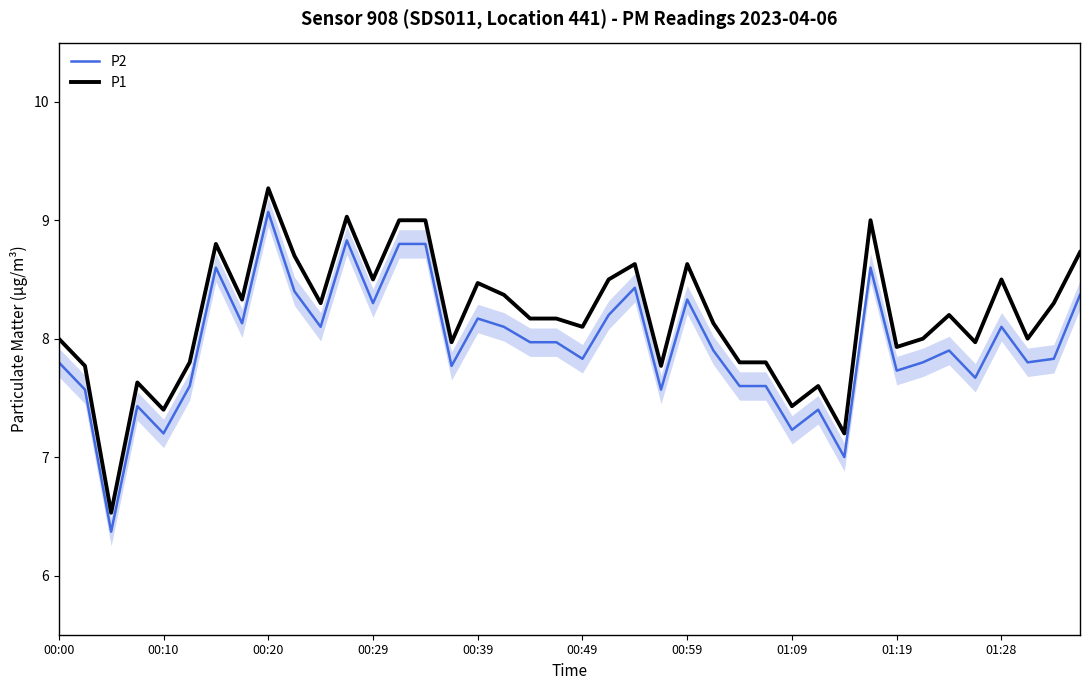

What is the maximum value for P1?

9.3